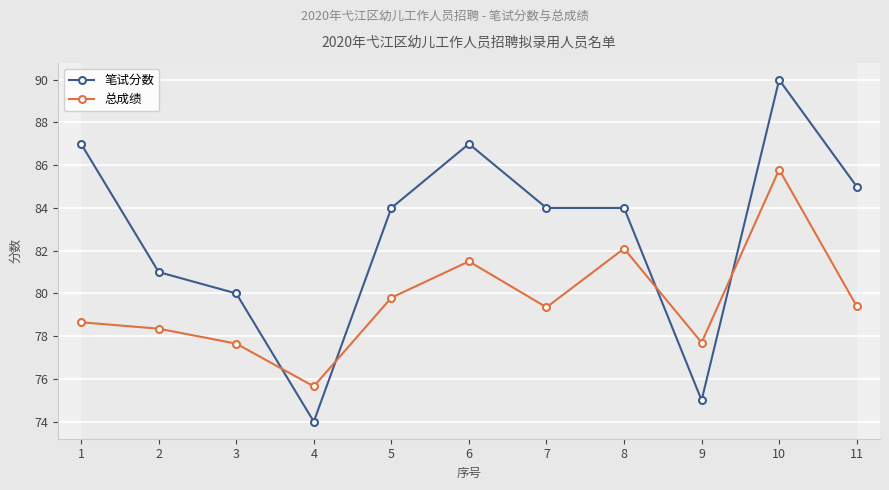

What is the difference between the maximum and second lowest values in the 笔试分数 series?

15.0